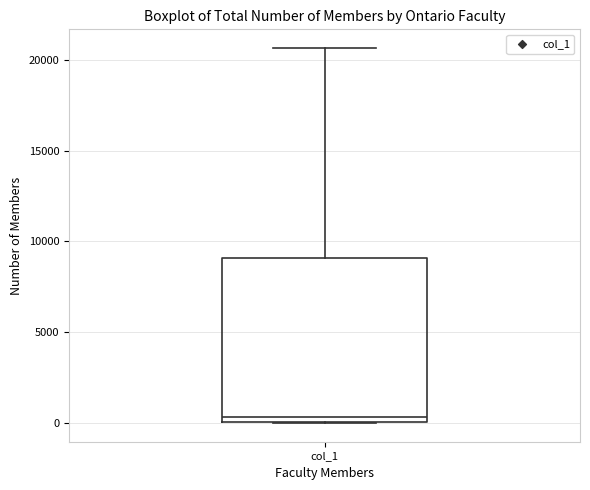

Transcribe this box plot: give where the median line is, the range the box spans, and where the two whiskers end, as read against the y-axis. The values are not printed on the chart, so give them approximately, as read against the axis.

median 500, box 0 to 9000, whiskers 0 to 20500